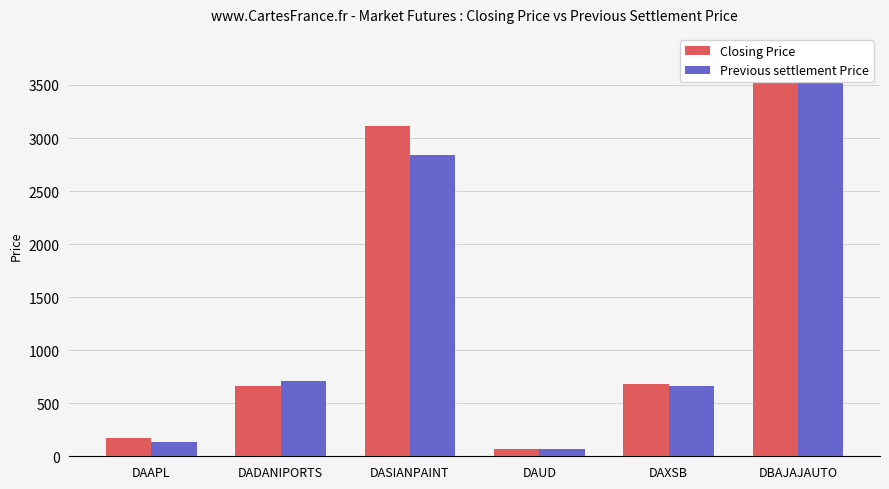

Reading left to right, extract all data points from this chart.

Closing Price: DAAPL=170.1	DADANIPORTS=664.6	DASIANPAINT=3115.2	DAUD=70.8	DAXSB=685.0	DBAJAJAUTO=3531.2
Previous settlement Price: DAAPL=138.6	DADANIPORTS=707.9	DASIANPAINT=2838.1	DAUD=70.9	DAXSB=665.0	DBAJAJAUTO=3791.8